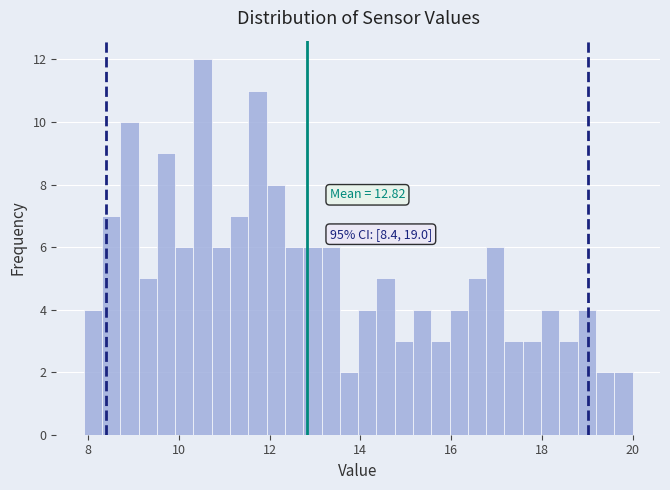

Around what value on the x-axis is the tallest bar? Give the approximate position of its centre, as read against the axis.

10.6